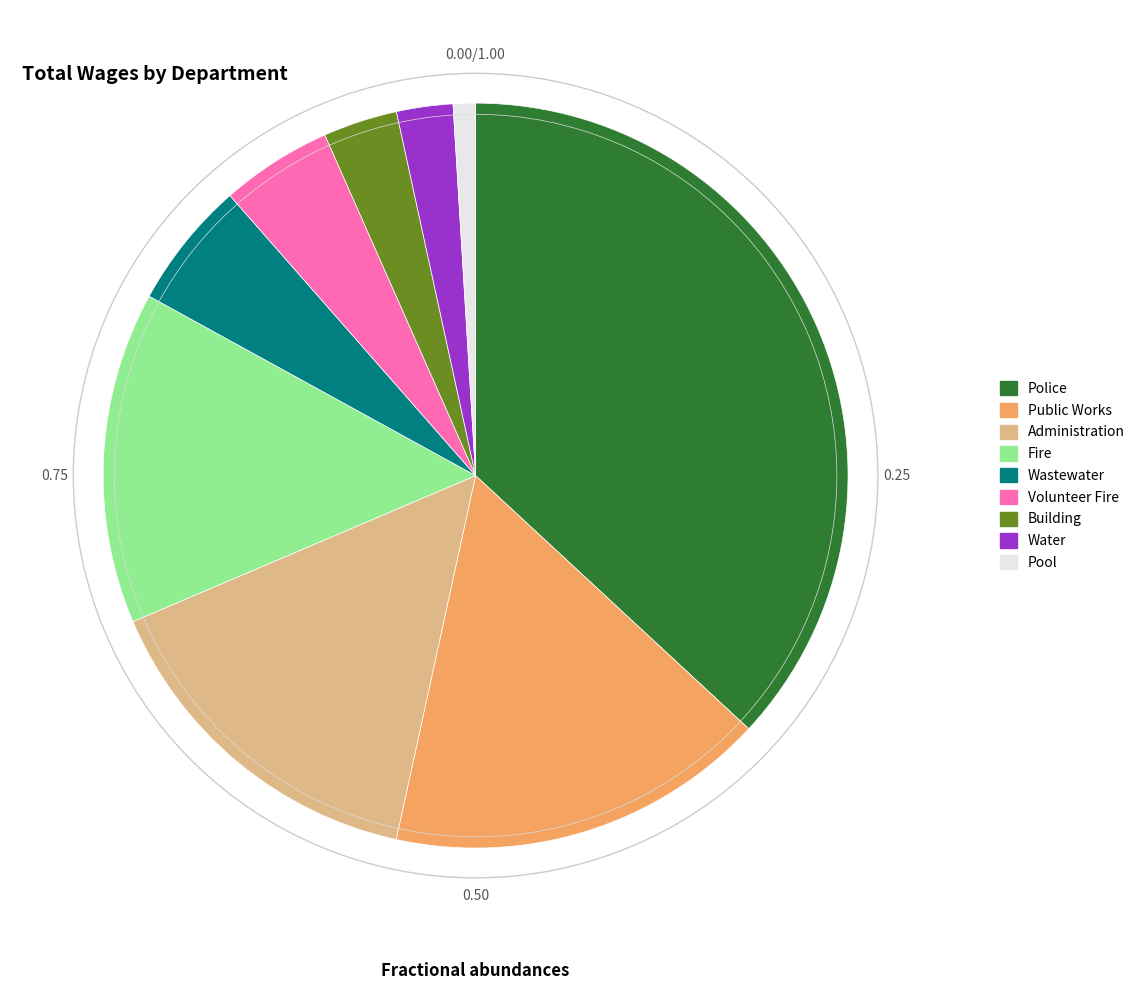

Which category has the biggest portion of the pie?

Police